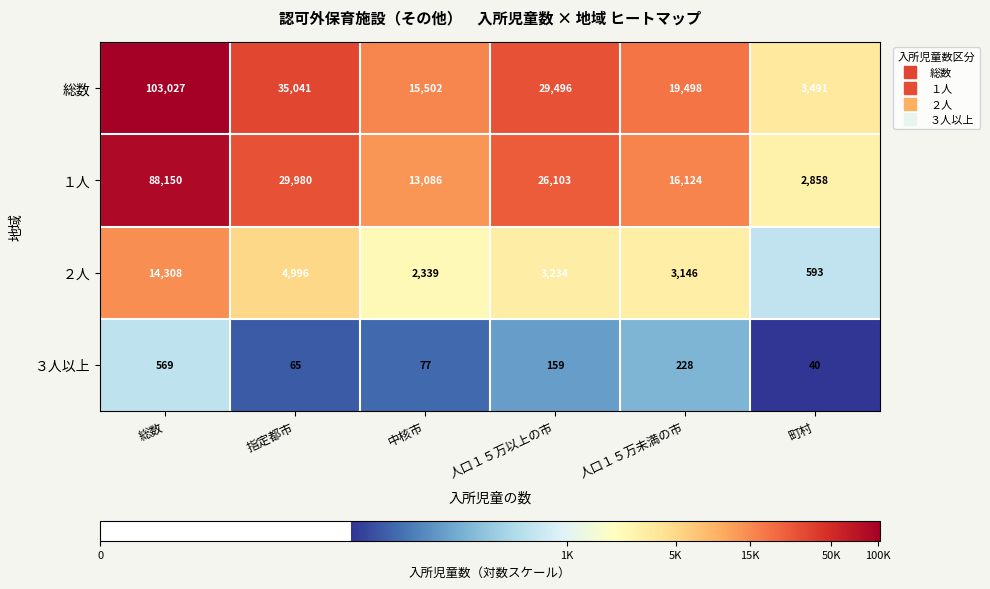

Reading left to right, transcribe all the data shown in this chart.

総数: 総数=103027	指定都市=35041	中核市=15502	人口１５万以上の市=29496	人口１５万未満の市=19498	町村=3491
１人: 総数=88150	指定都市=29980	中核市=13086	人口１５万以上の市=26103	人口１５万未満の市=16124	町村=2858
２人: 総数=14308	指定都市=4996	中核市=2339	人口１５万以上の市=3234	人口１５万未満の市=3146	町村=593
３人以上: 総数=569	指定都市=65	中核市=77	人口１５万以上の市=159	人口１５万未満の市=228	町村=40